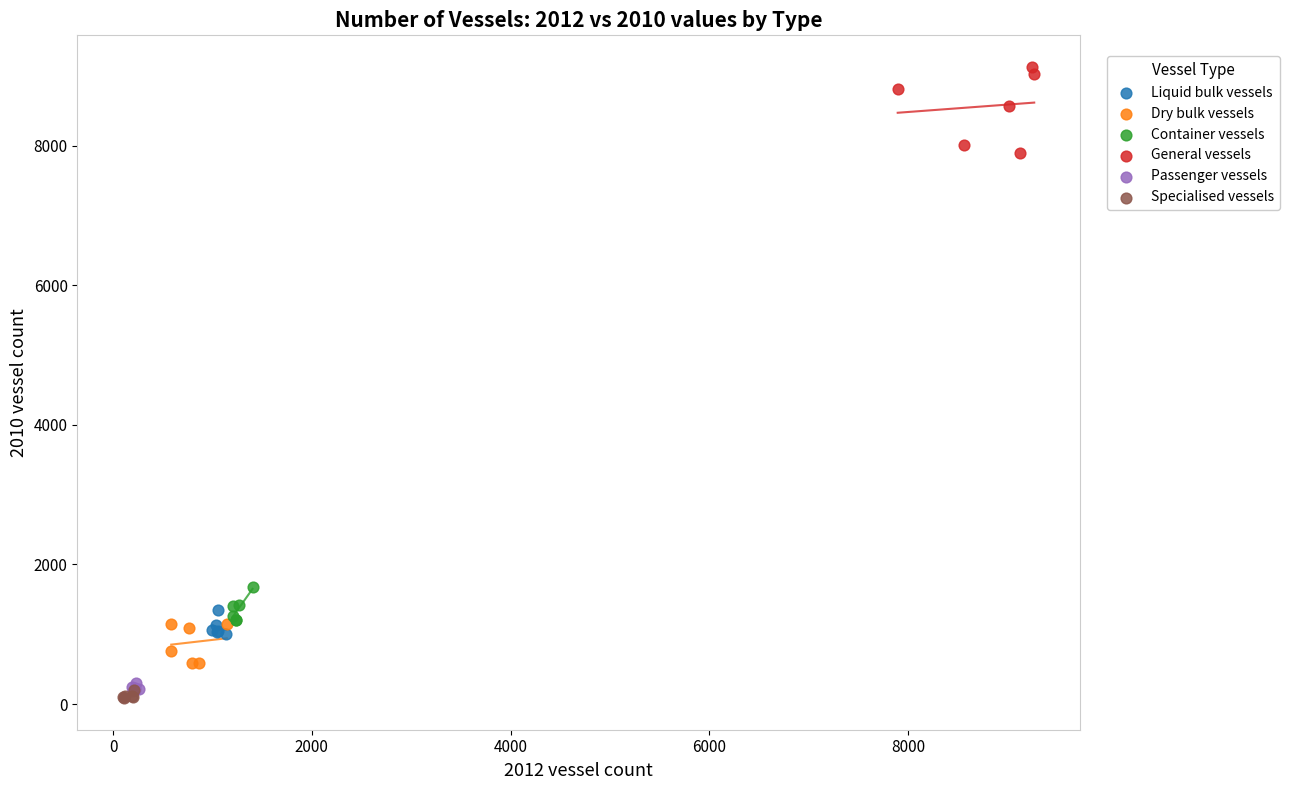

Which series contains the highest Y value?

General vessels